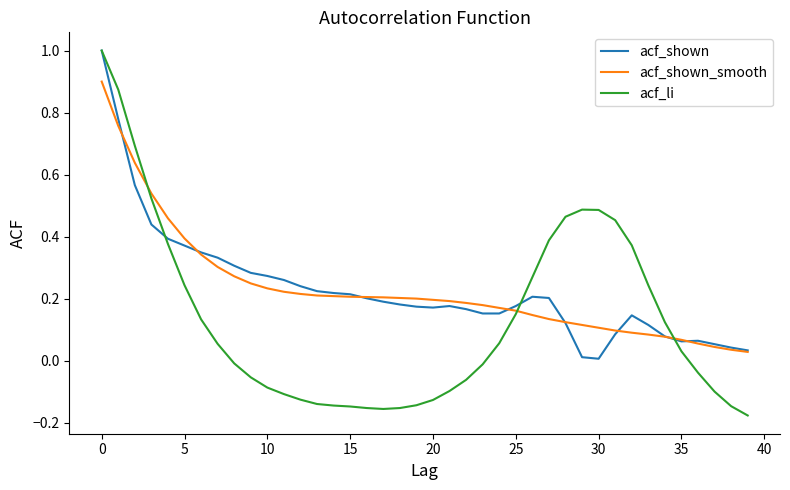

What is the maximum value shown in the chart?

1.0